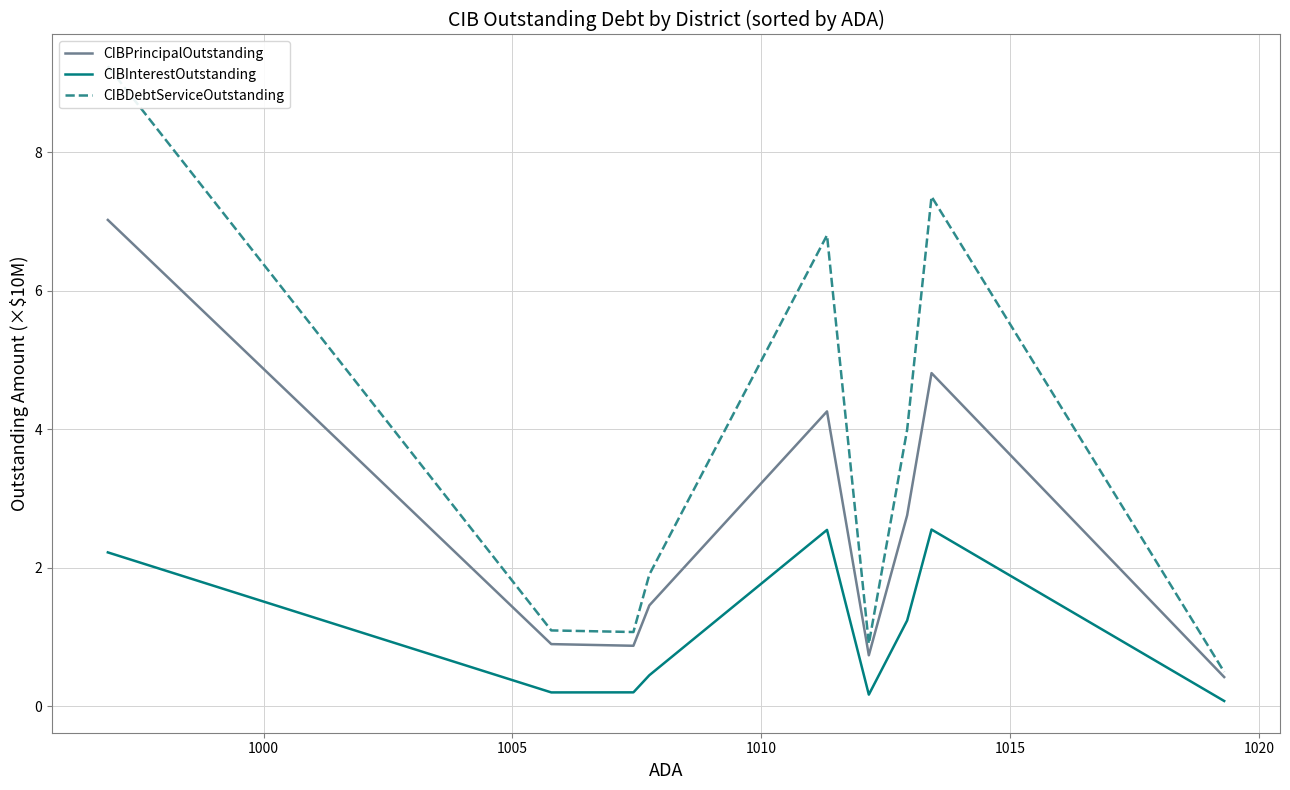

What is the average value of the CIBDebtServiceOutstanding series?

3.7